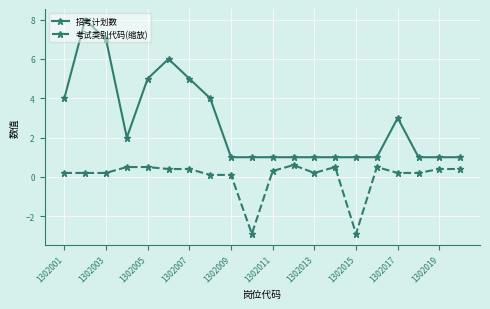

List the series in order of their peak value, highest first.

招考计划数, 考试类别代码(缩放)